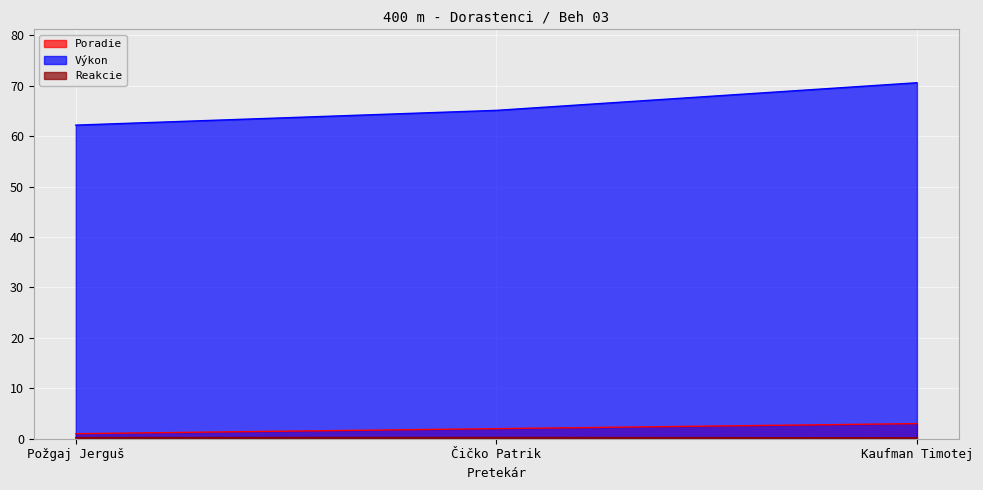

Which has a higher value, Požgaj Jerguš or Čičko Patrik?

Čičko Patrik